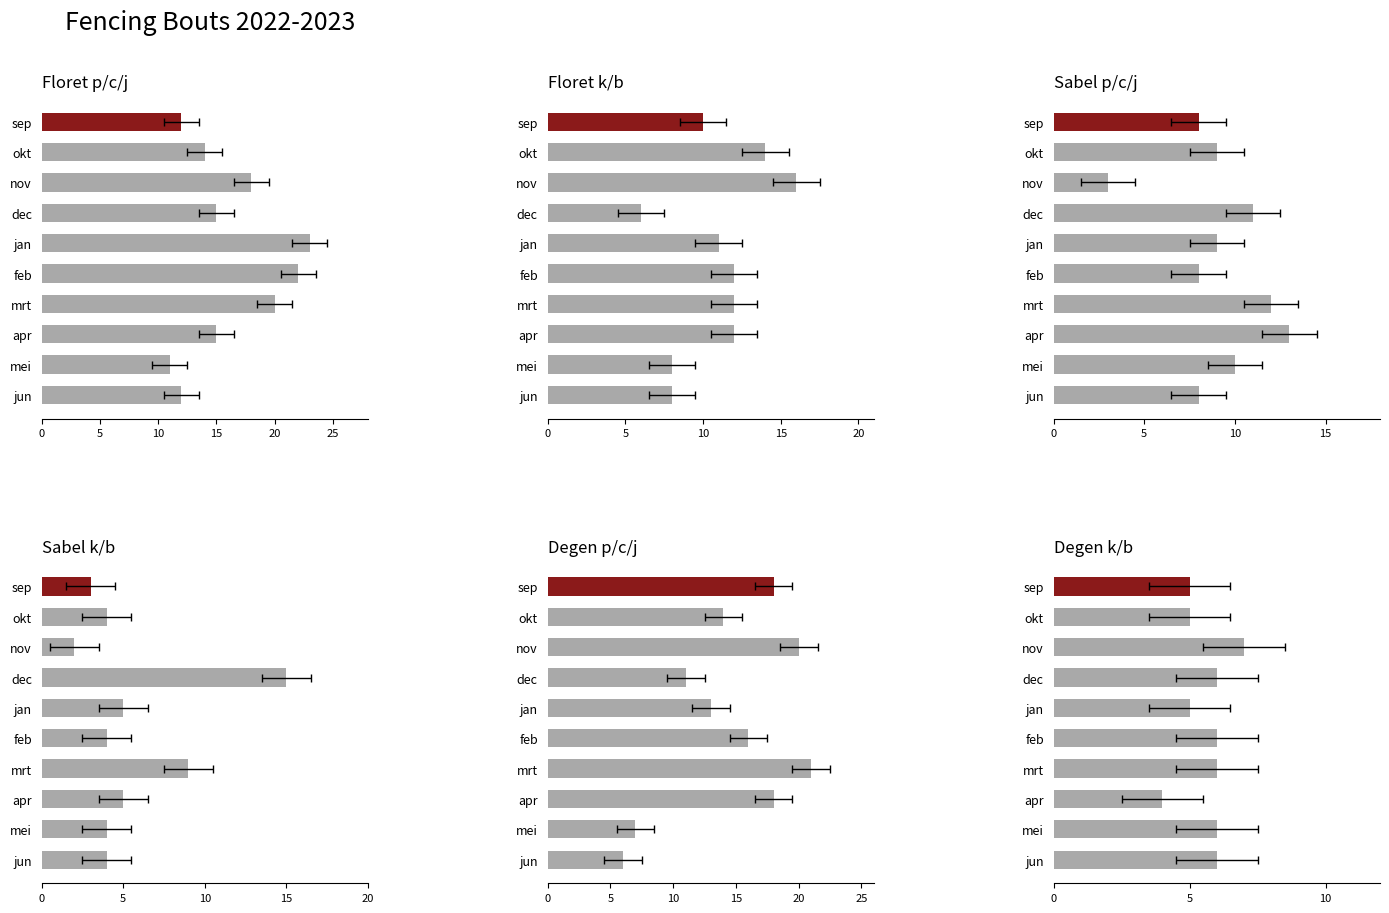

What value does the Floret k/b series have at mrt, to the nearest 5?

10